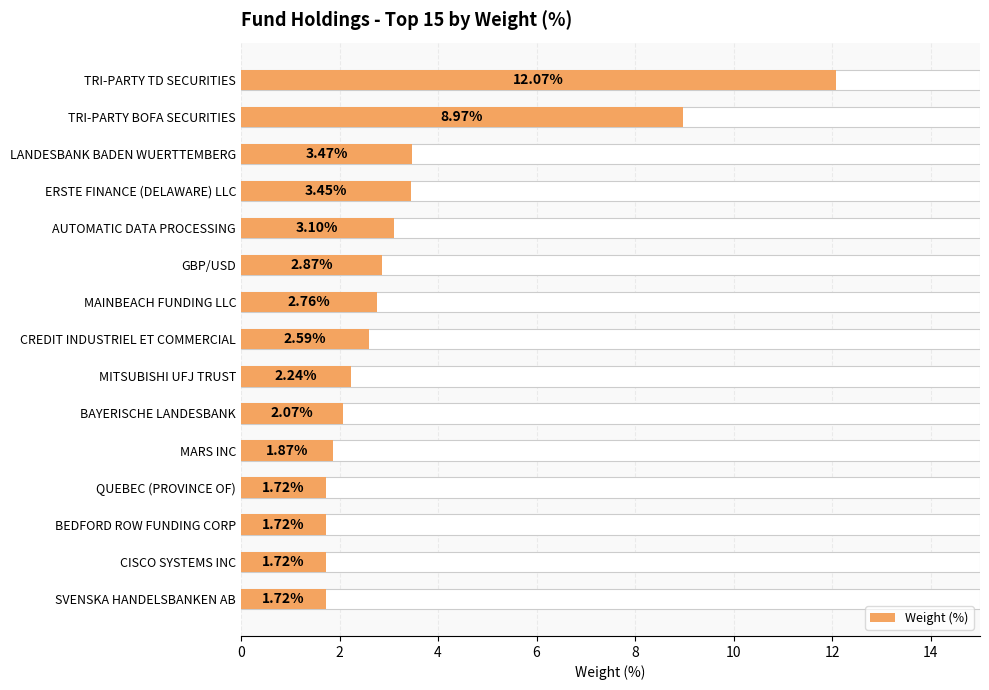

What is the value of the 6th bar from the left?

2.9